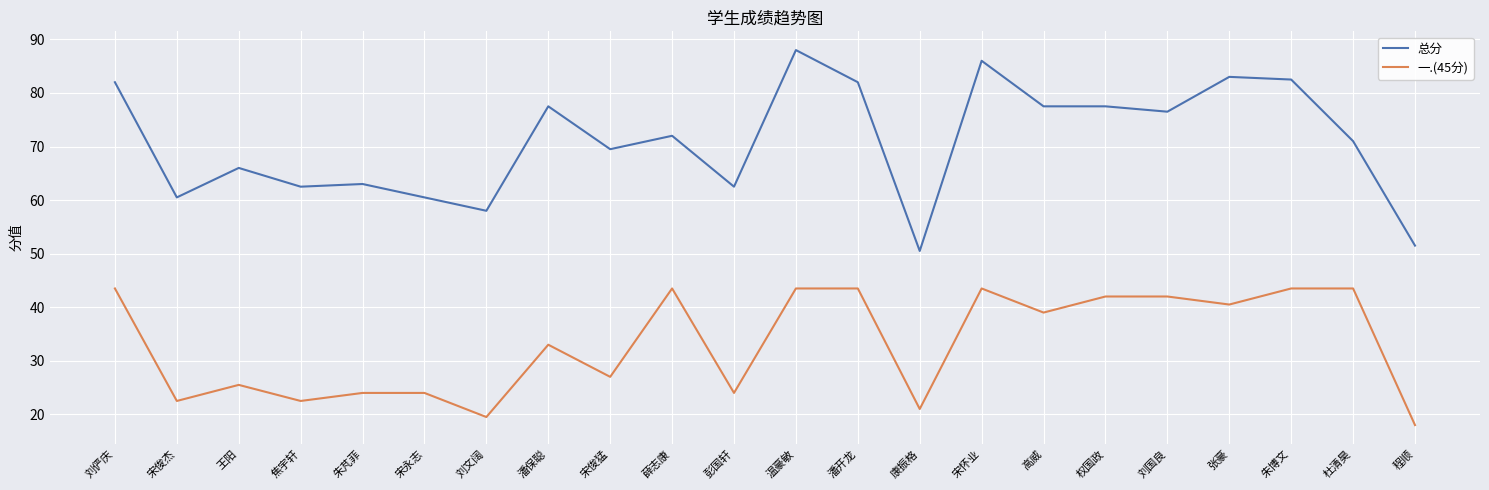

What is the approximate value of 总分 at 程顺?

51.5